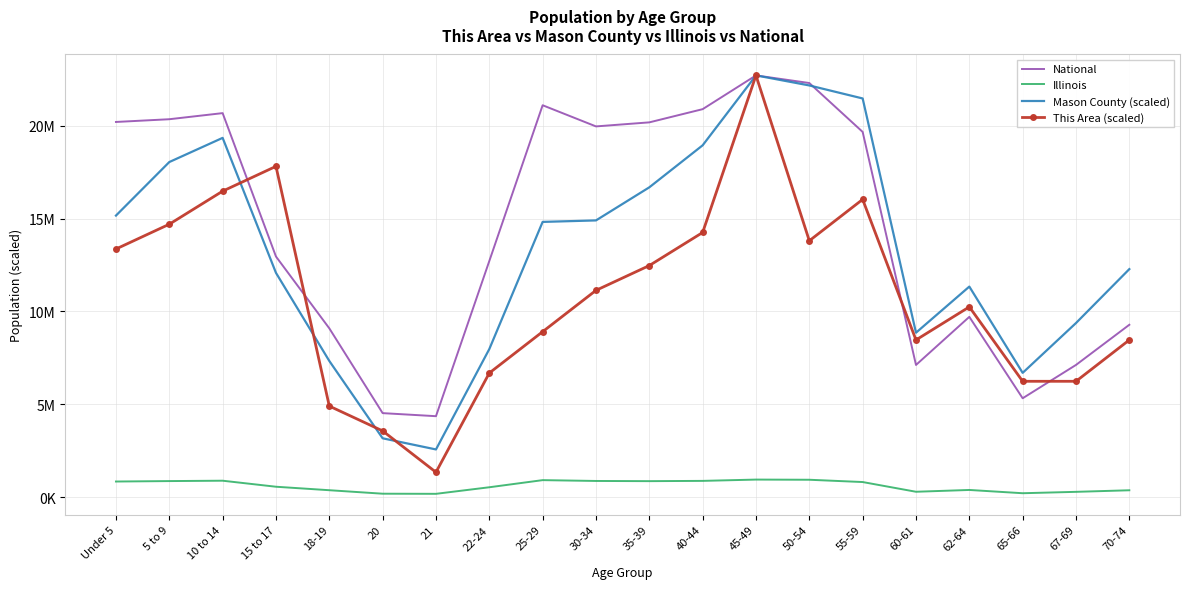

Between 10 to 14 and 20, which is larger?

10 to 14